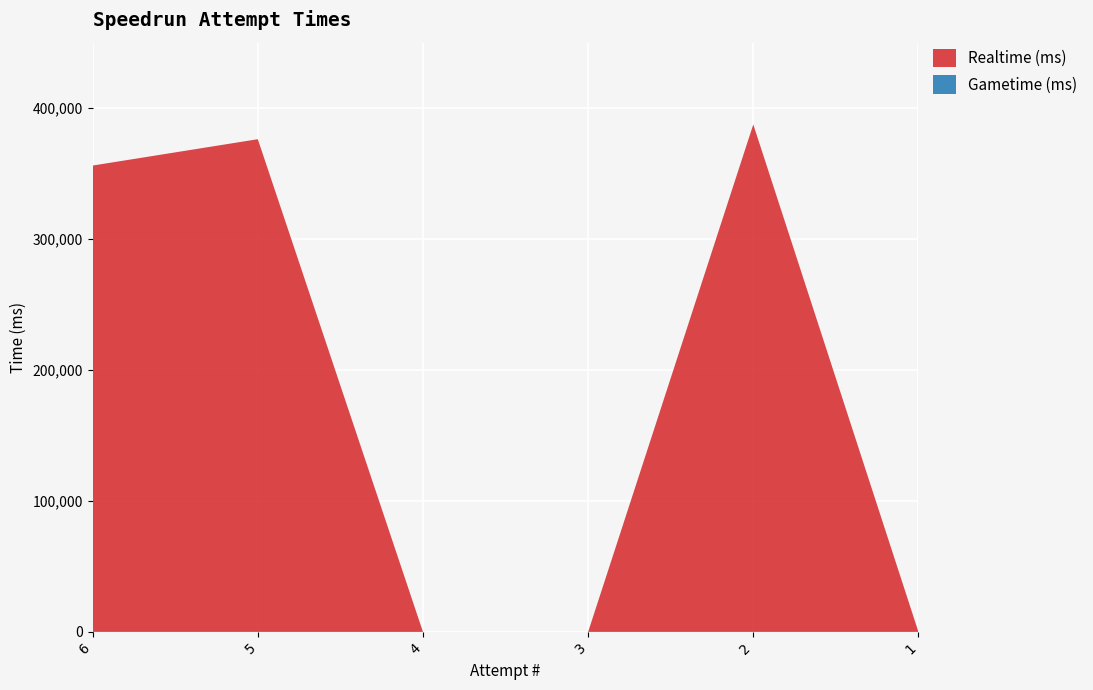

Reading right to left, transcribe all the data shown in this chart.

Realtime (ms): 1=0	2=387551	3=0	4=0	5=376281	6=356147
Gametime (ms): 1=0	2=0	3=0	4=0	5=0	6=0